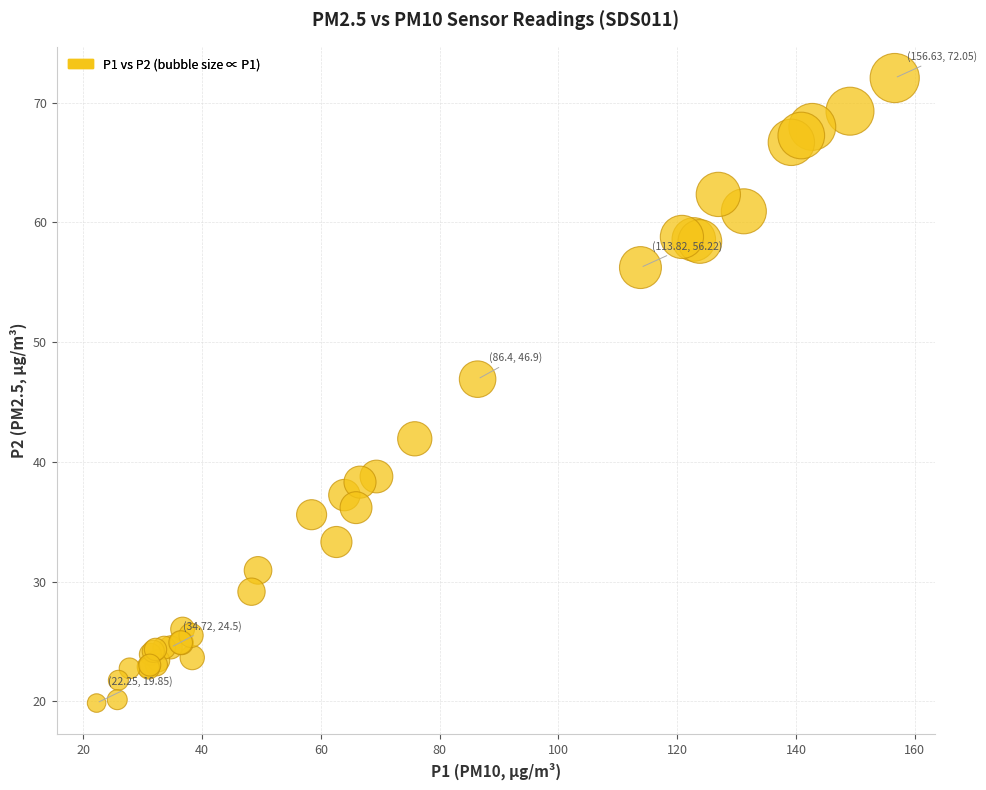

What Y value in the scatter plot is closest to 45?

46.9